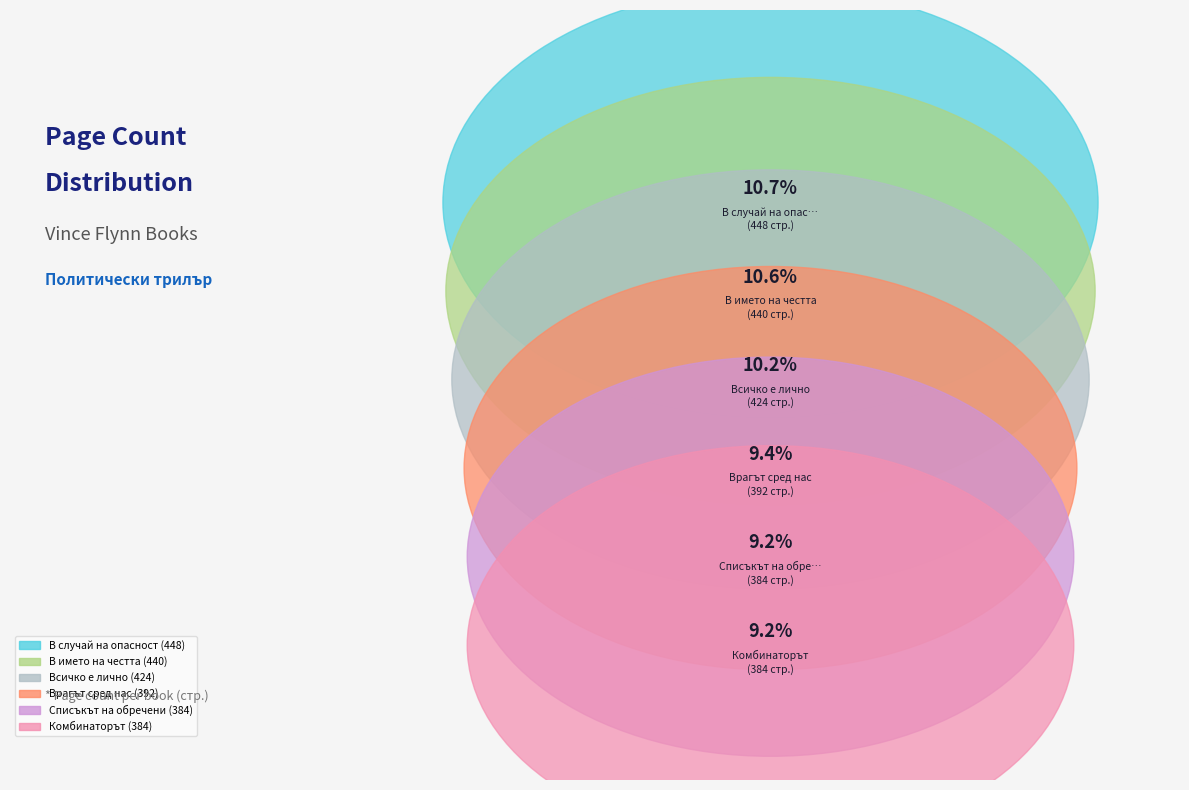

To the nearest percent, what portion does В случай на опасност represent?

11%